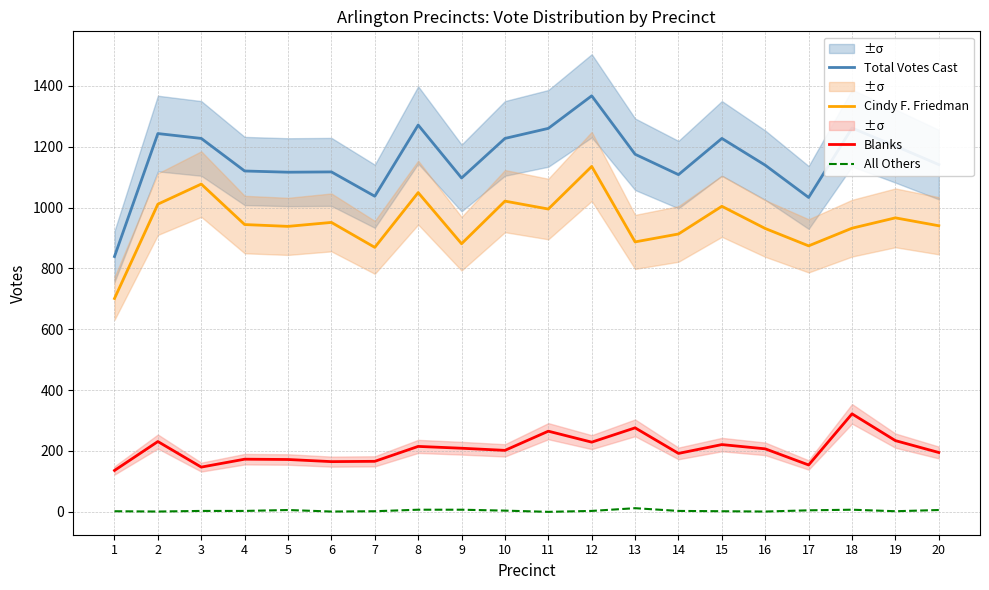

True or false: All Others and Total Votes Cast intersect in this chart.

False